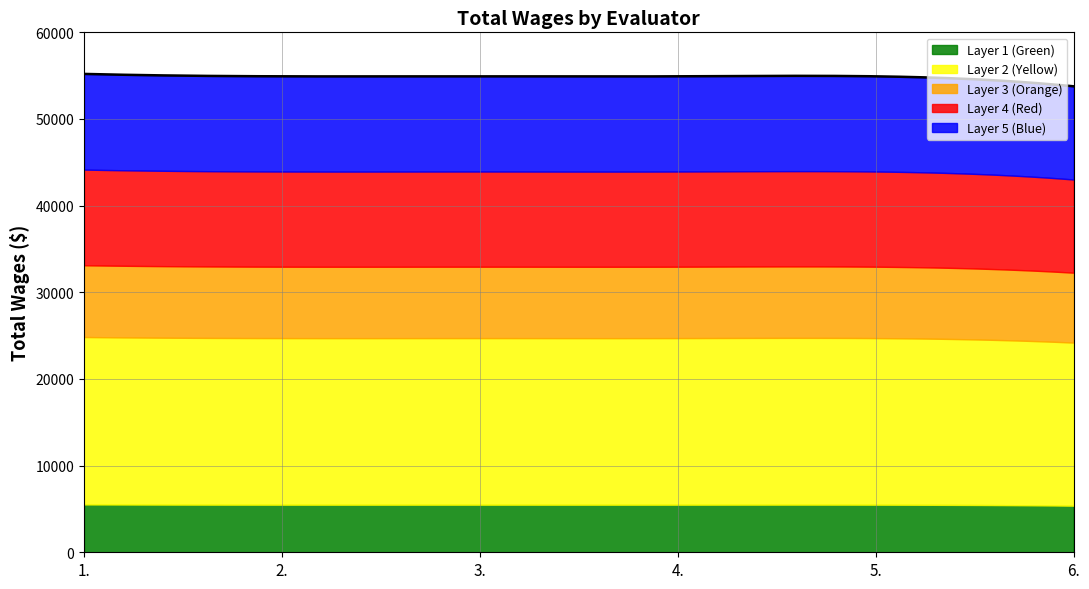

At which label does the data first exceed 54924?

1.